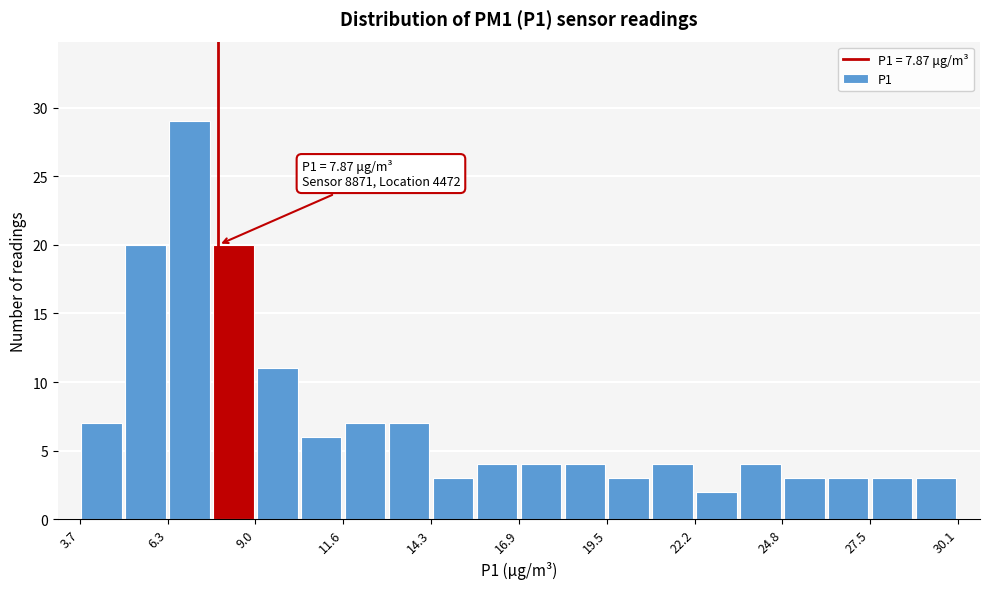

Around what value on the x-axis is the tallest bar? Give the approximate position of its centre, as read against the axis.

7.0